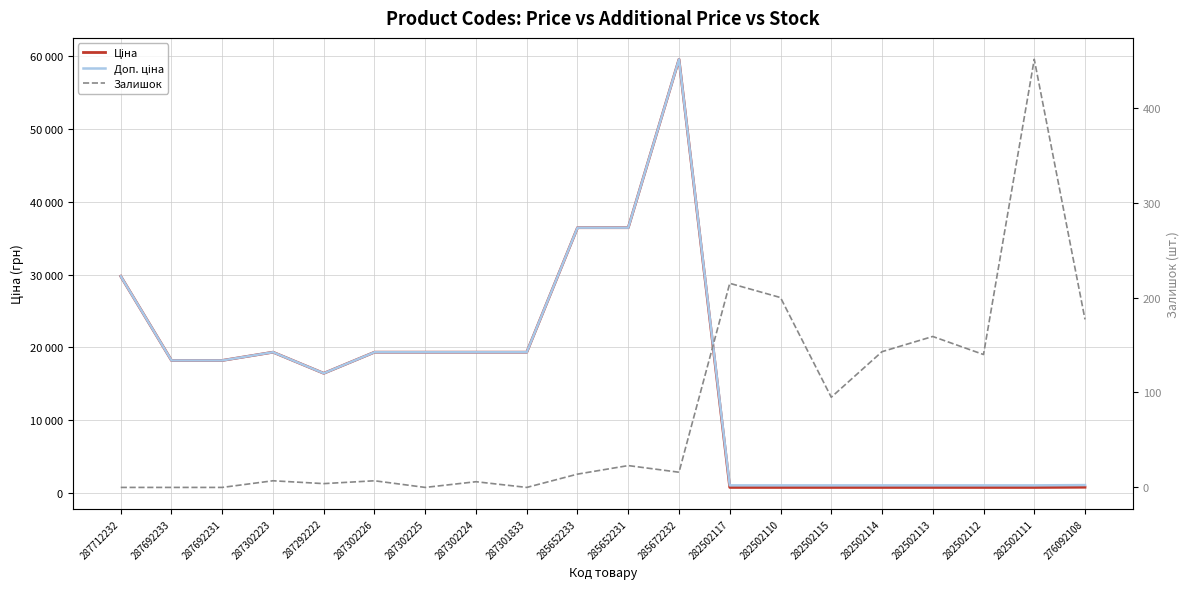

What is the spread (max minus min) of values at 287302224?

19337.1